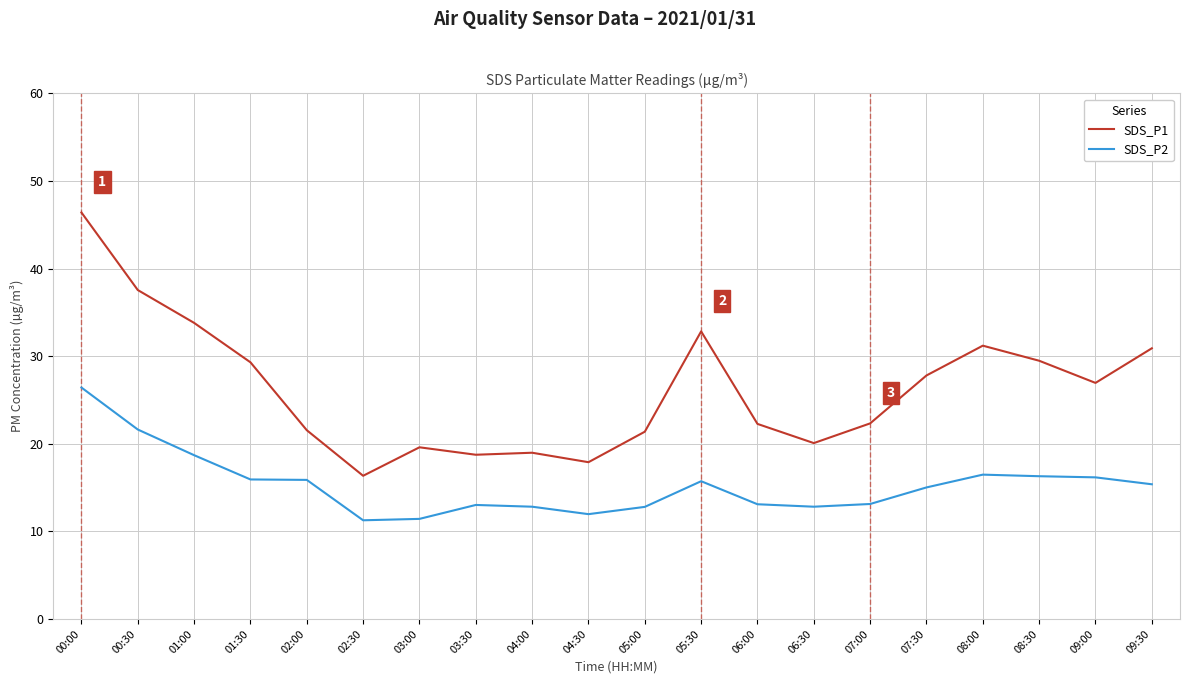

Which series has the widest spread of values?

SDS_P1